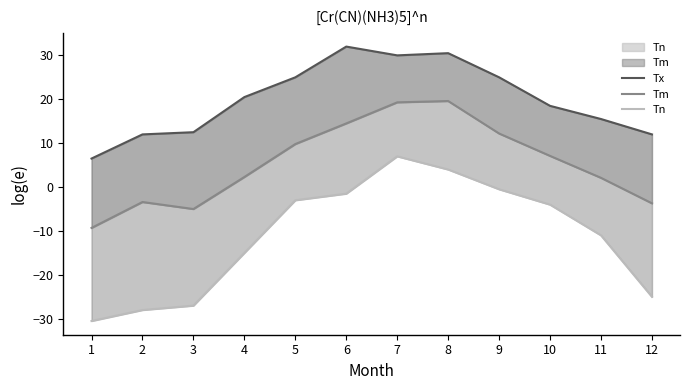

What is the difference between the maximum and minimum values in the Tn series?

37.5